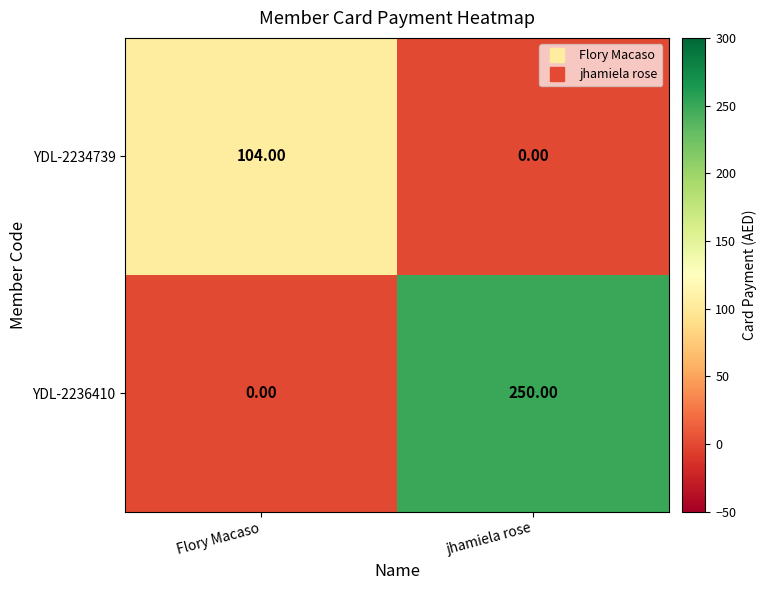

At how many categories does at least one series exceed 107?

1